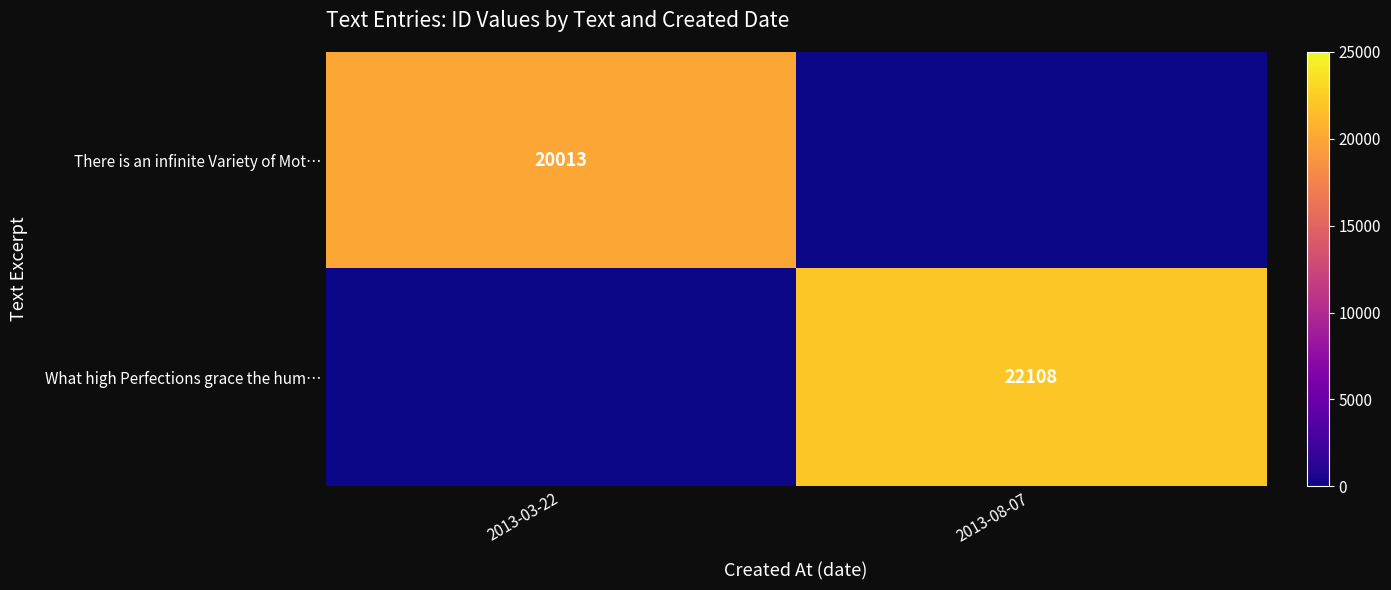

What is the difference between the What high Perfections grace the hum… values at 2013-03-22 and 2013-08-07?

22108